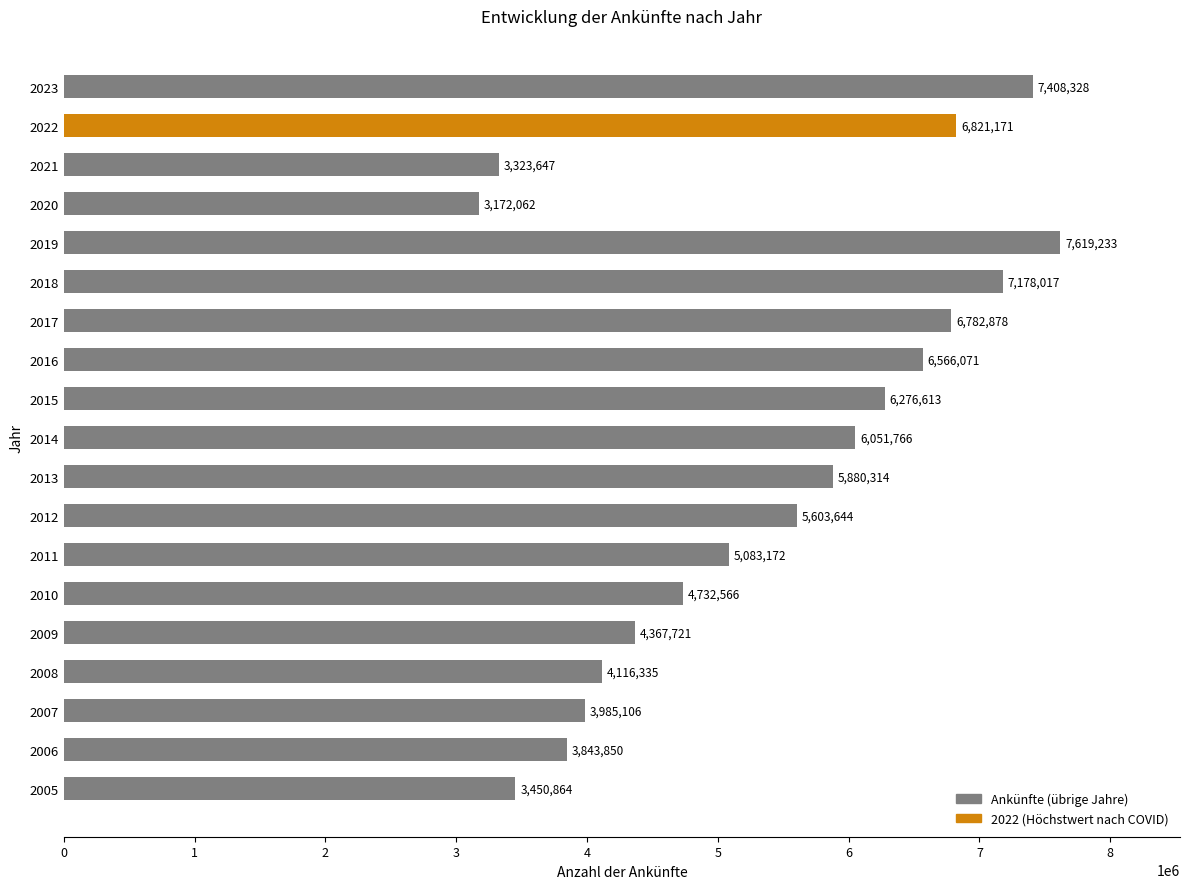

List the labels in order of value, largest first.

2019, 2023, 2018, 2022, 2017, 2016, 2015, 2014, 2013, 2012, 2011, 2010, 2009, 2008, 2007, 2006, 2005, 2021, 2020